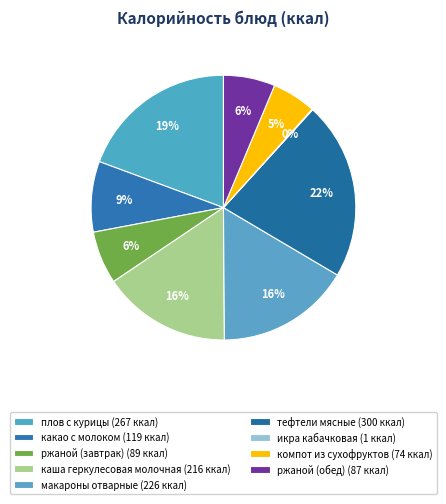

How many segments does this pie chart have?

9